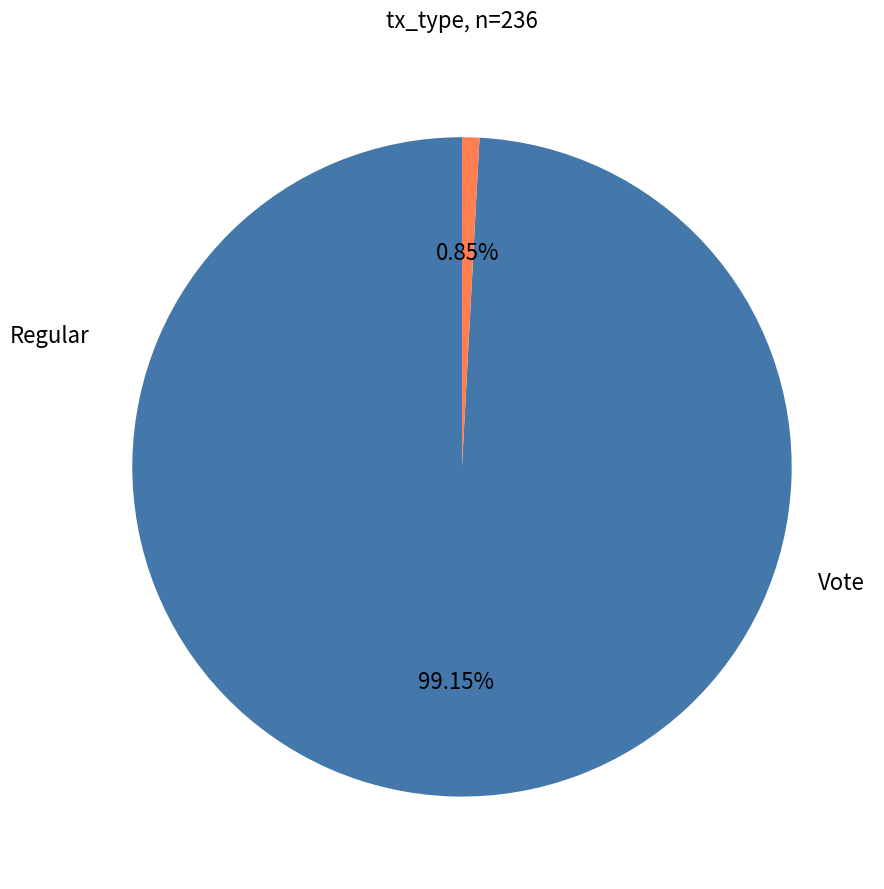

What percentage is the Regular slice, to the nearest percent?

99%